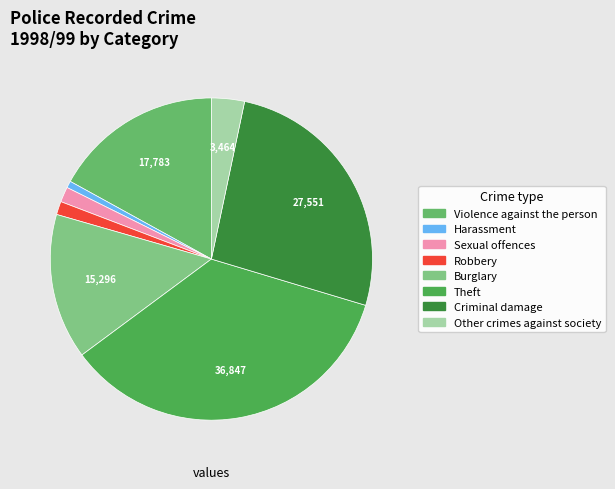

How many slices are in this pie chart?

8